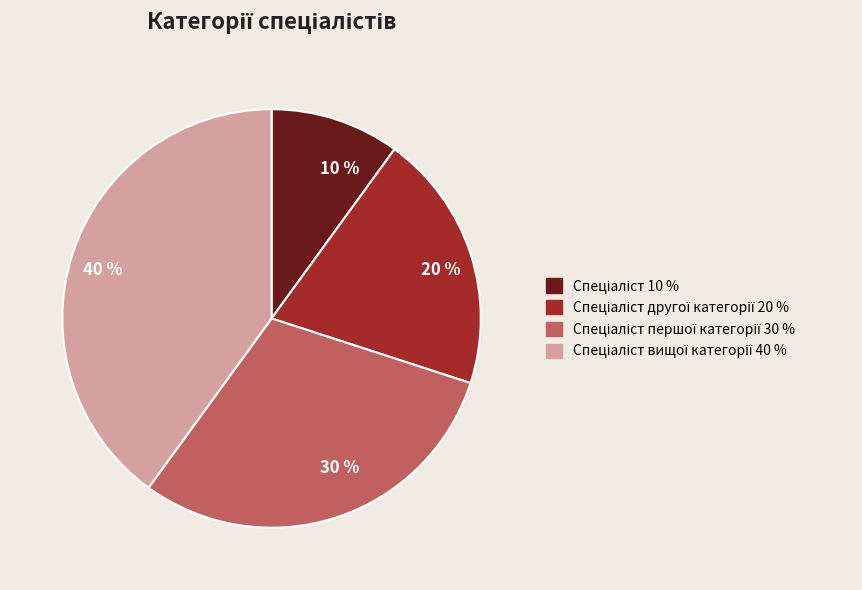

Is there any slice that represents more than half of the pie?

No